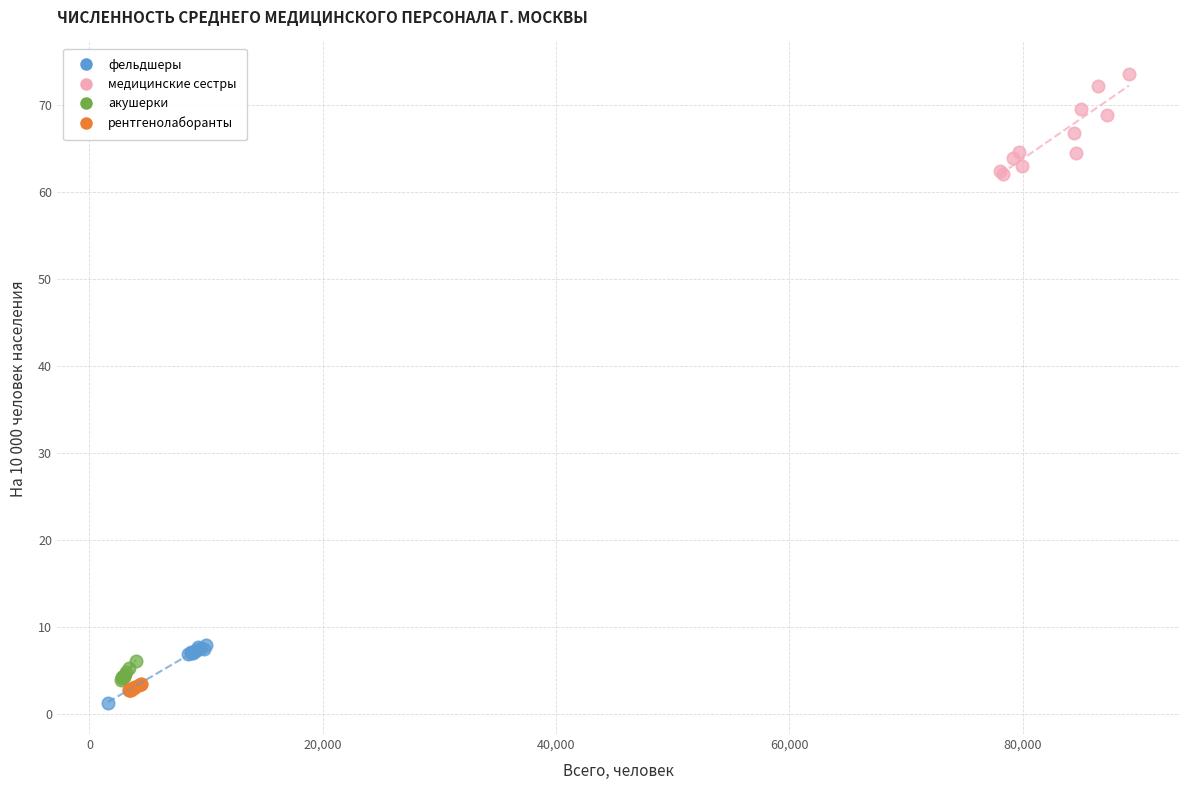

Which series reaches the maximum Y coordinate?

медицинские сестры